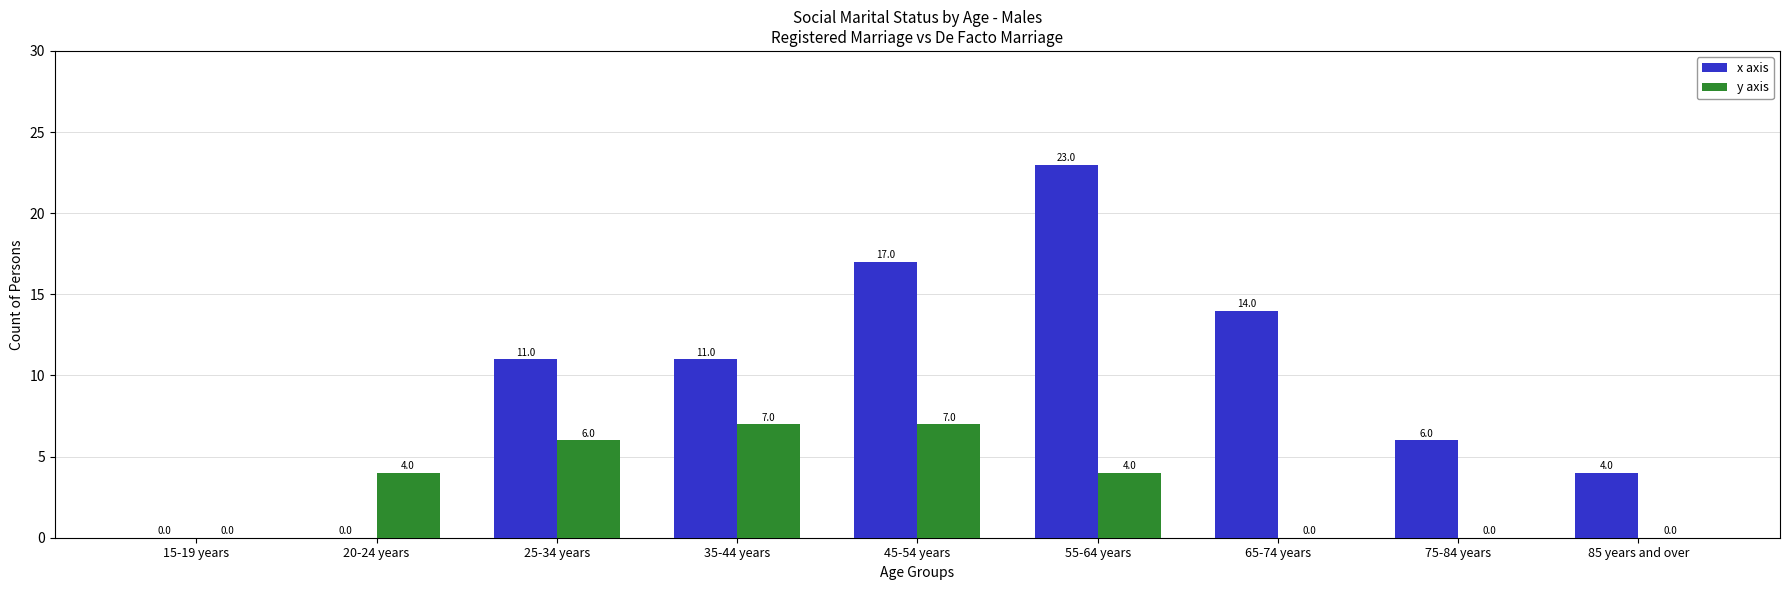

What is the maximum value for y axis?

7